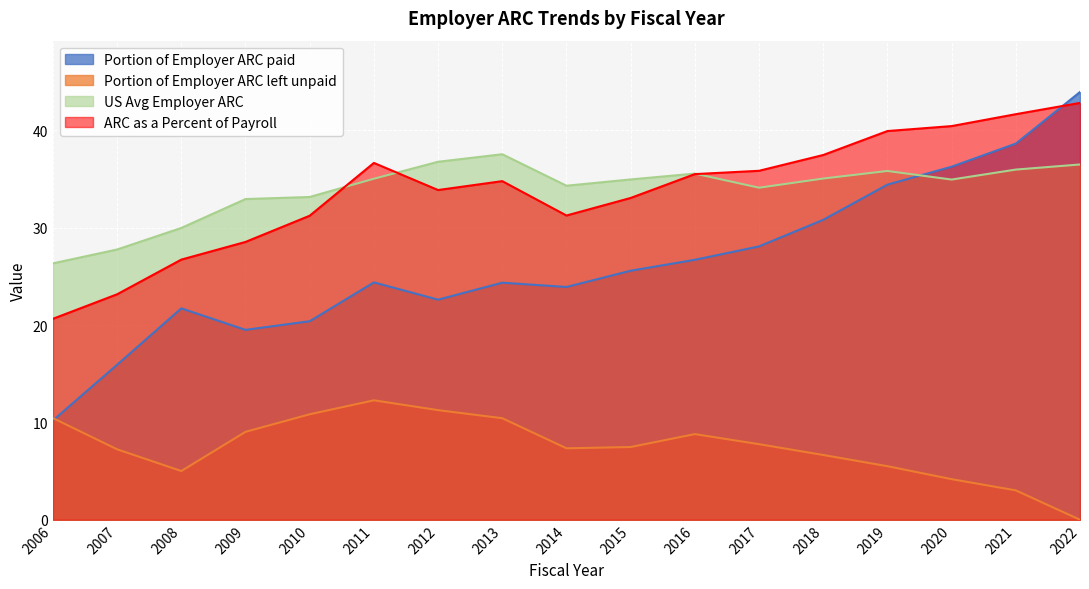

What is the maximum value shown in the chart?

43.9